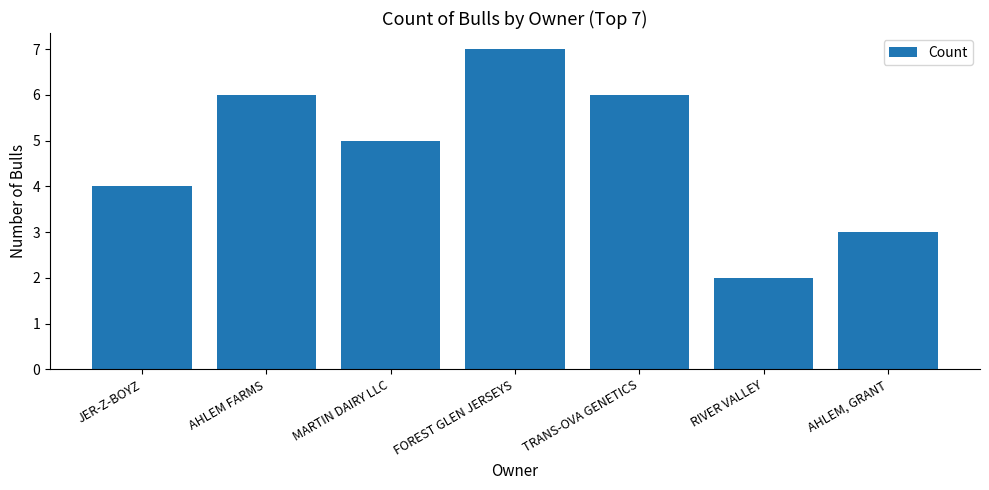

What is the change in value from AHLEM FARMS to FOREST GLEN JERSEYS?

+1